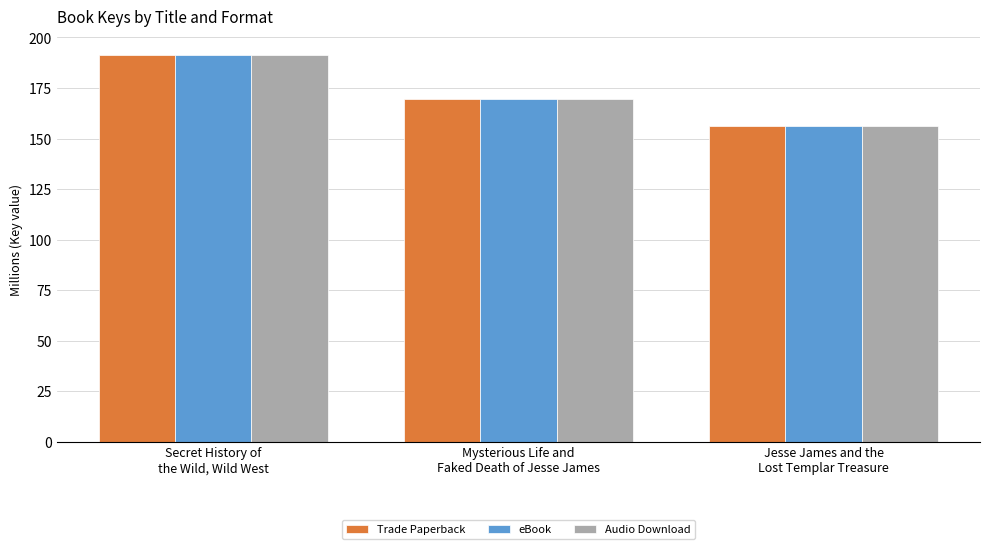

What position from the left is Jesse James and the
Lost Templar Treasure?

3